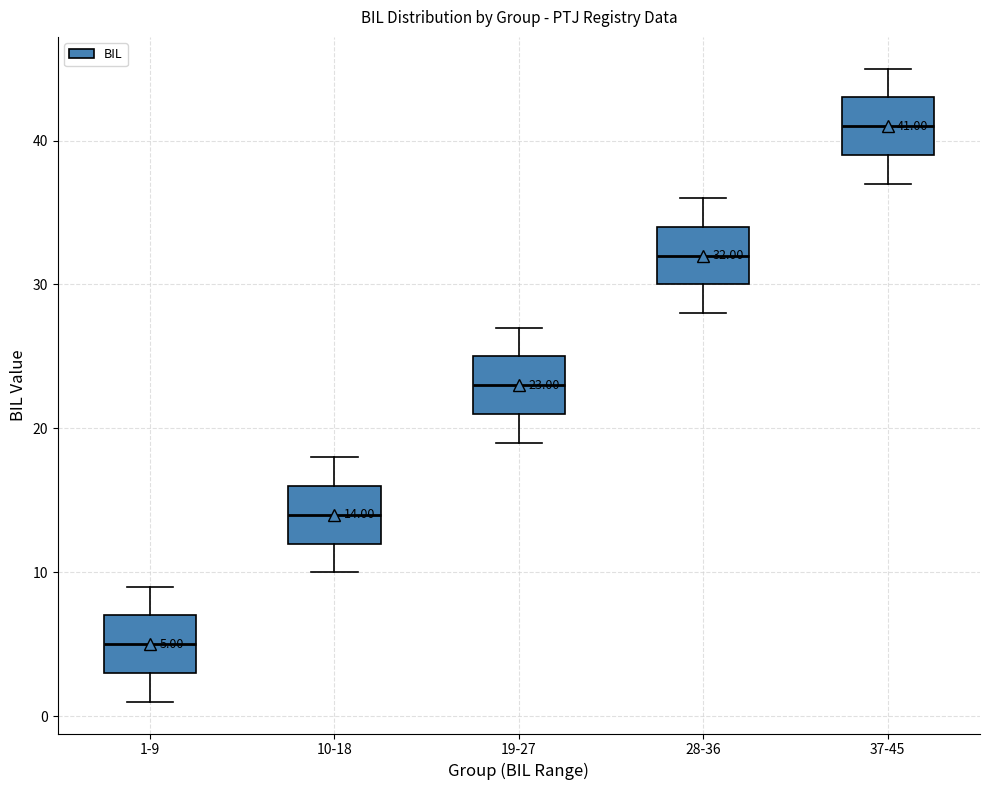

Which box has the highest median line?

37-45